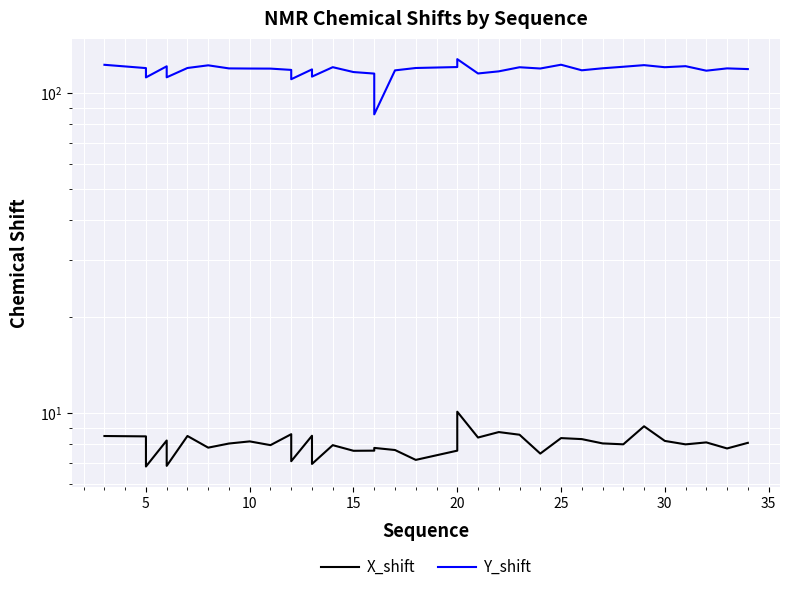

How many values in the X_shift series are below 7?

3